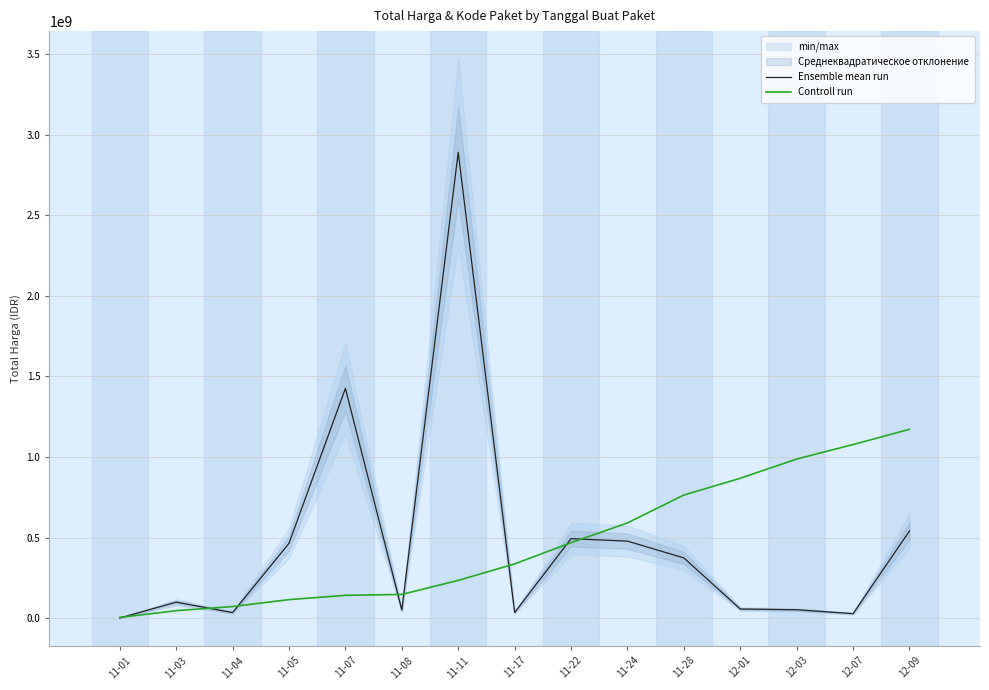

Which series ends up on top after the final intersection of Ensemble mean run and Controll run?

Controll run